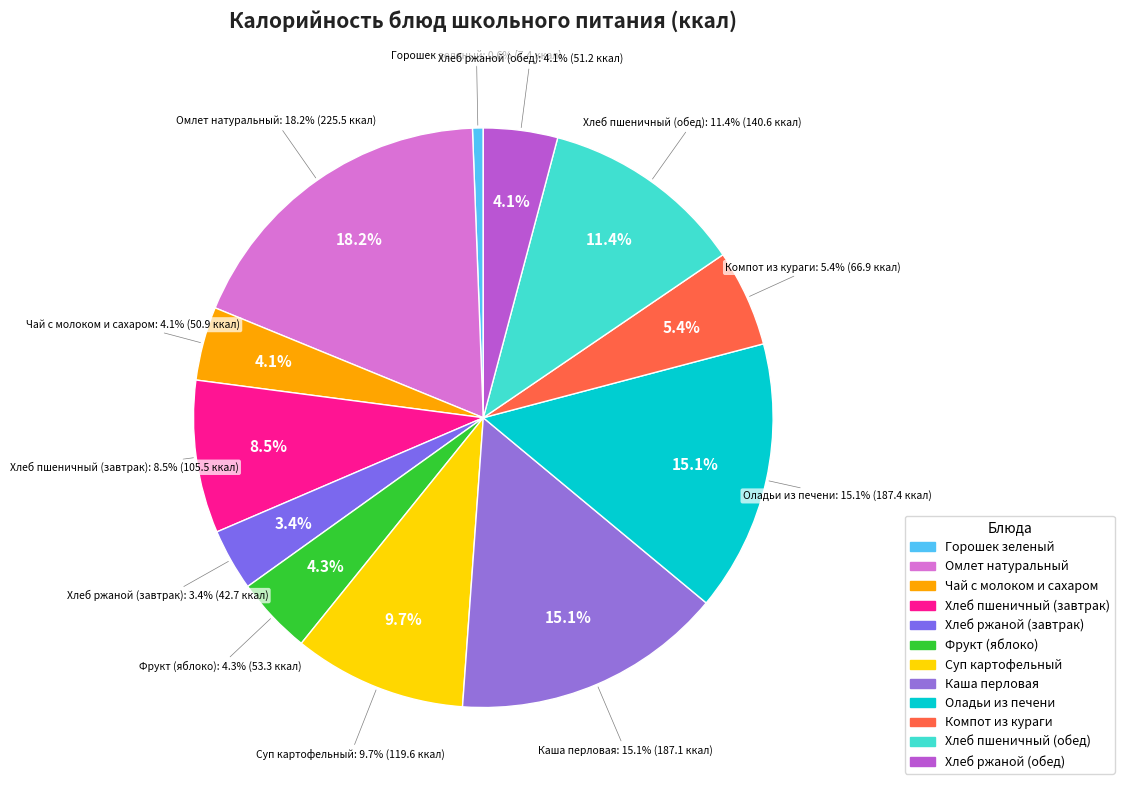

Which slice is the smallest?

Горошек зеленый